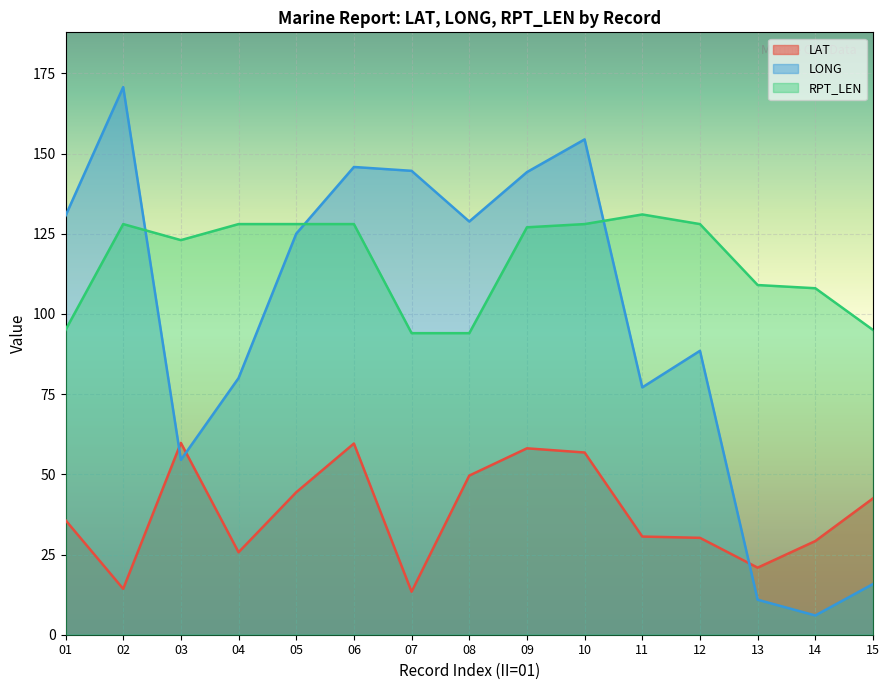

True or false: RPT_LEN has more than 1 interior local peaks.

True